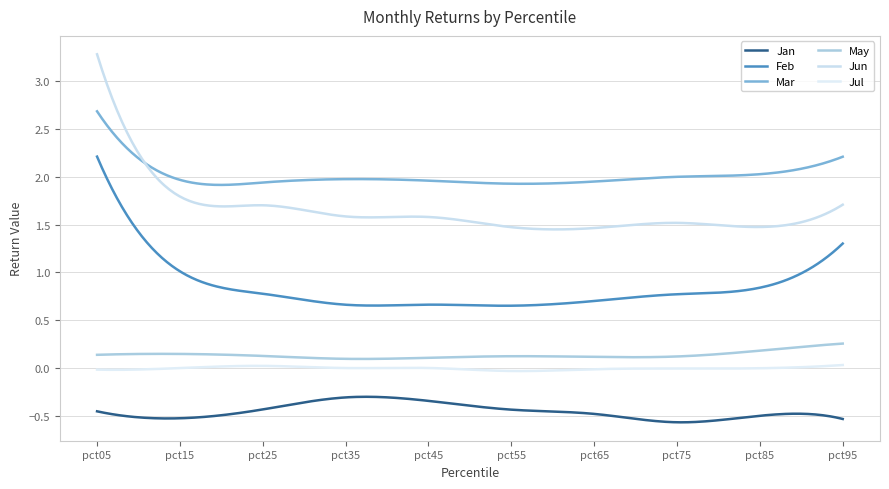

Does the chart have visible grid lines?

Yes